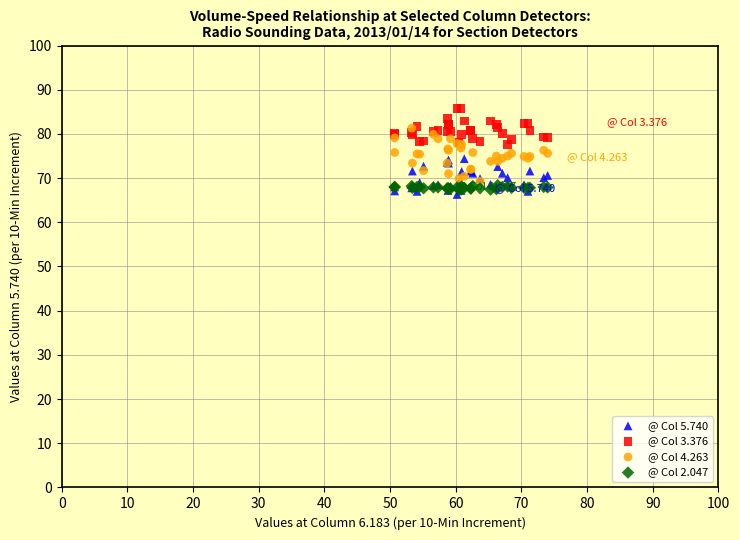

Which series contains the highest Y value?

@ Col 3.376